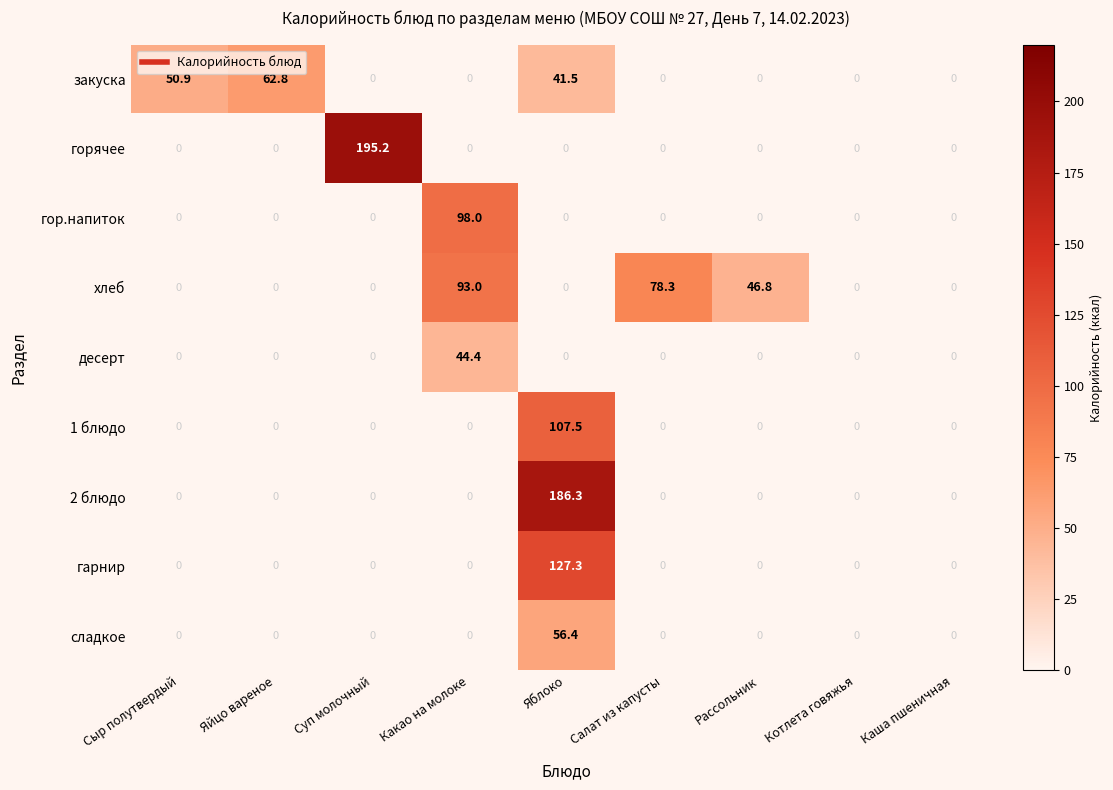

Which series has the largest total across all categories?

хлеб